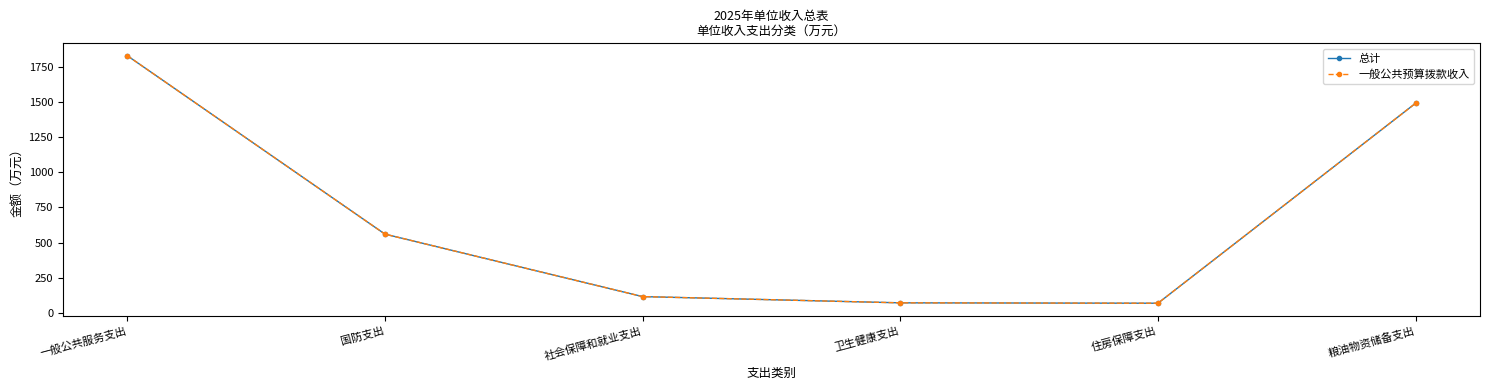

What position from the right is 住房保障支出?

2